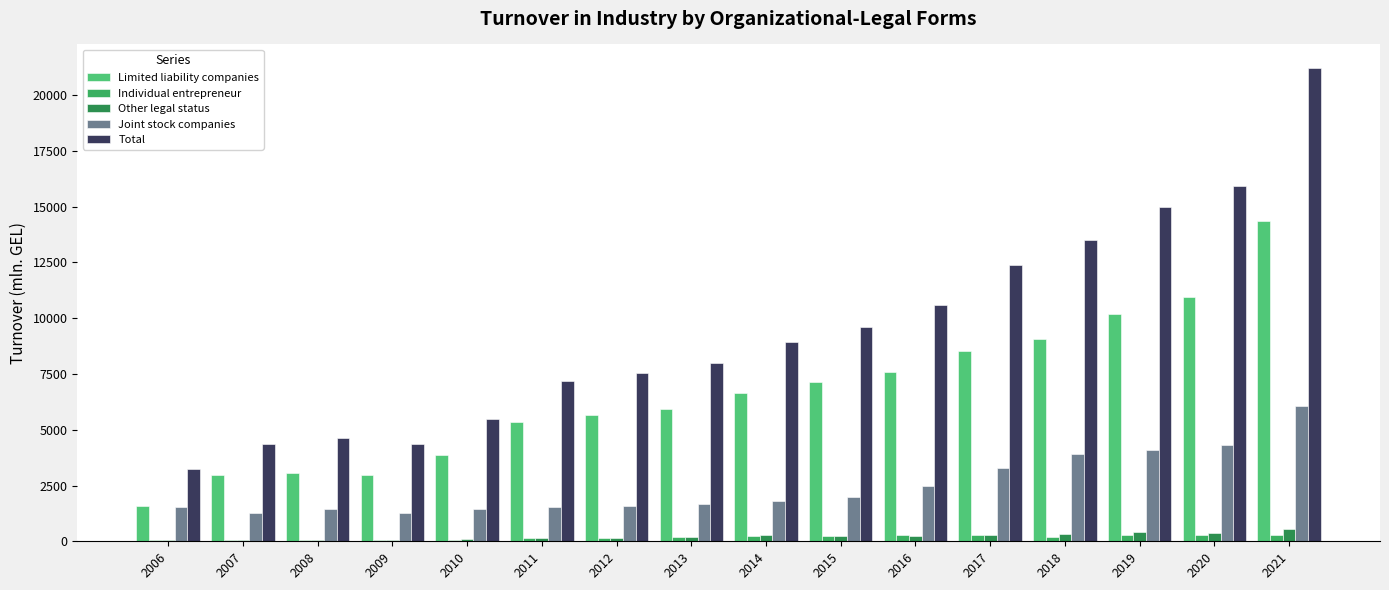

Read the Total value at 2006.

3236.0